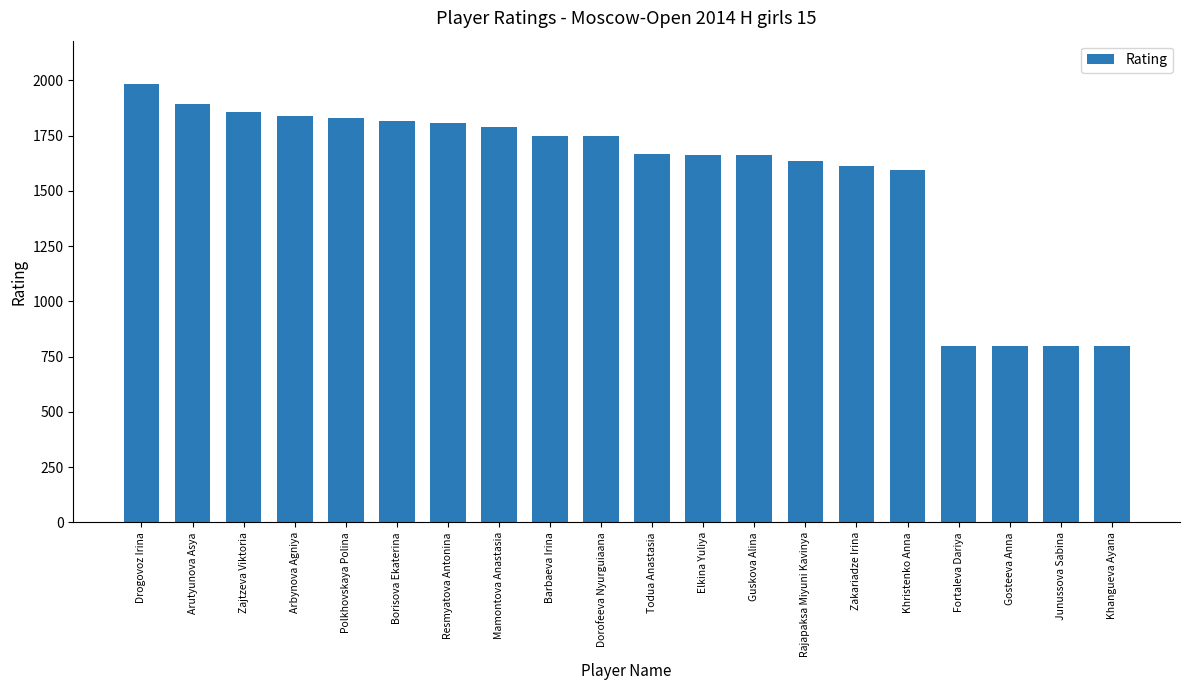

What is the label of the 14th bar from the right?

Resmyatova Antonina